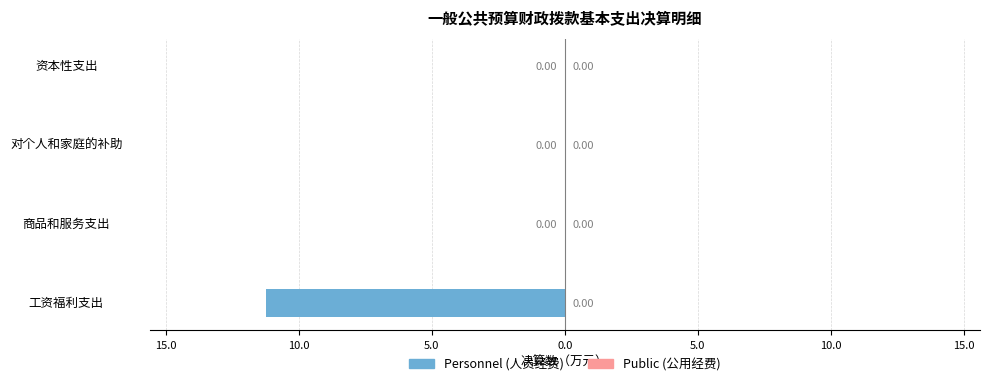

Are the bars horizontal?

Yes